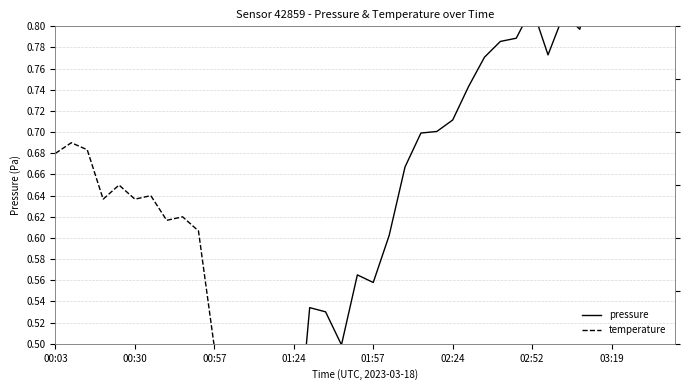

Count the temperature values in the range 0 to 1.

40